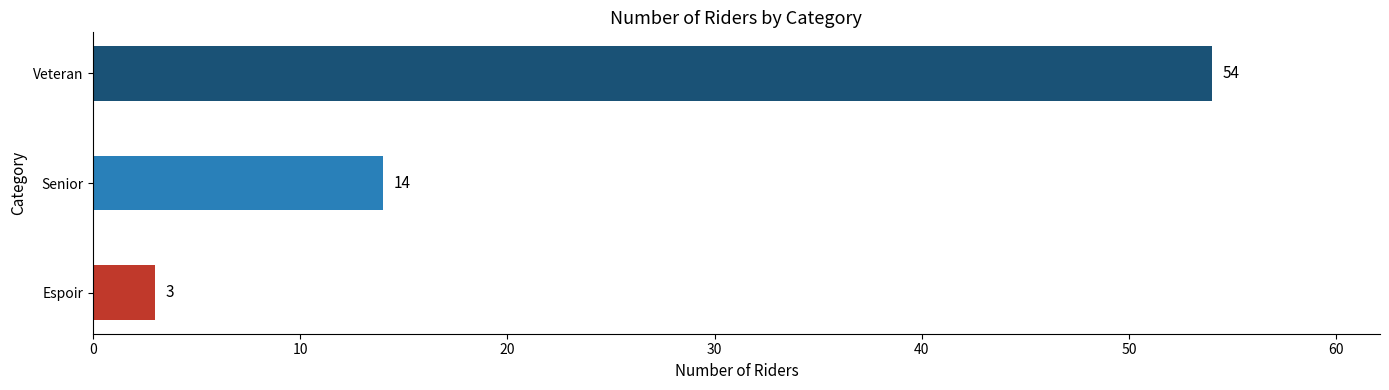

Reading top to bottom, what are all the values shown in this chart?

Veteran=54	Senior=14	Espoir=3